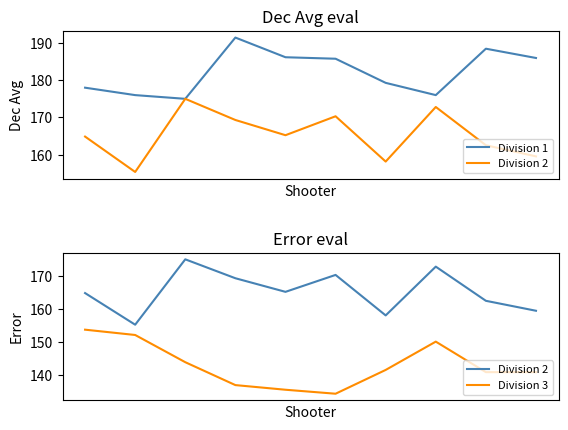

What is the maximum value for Division 1?

191.5